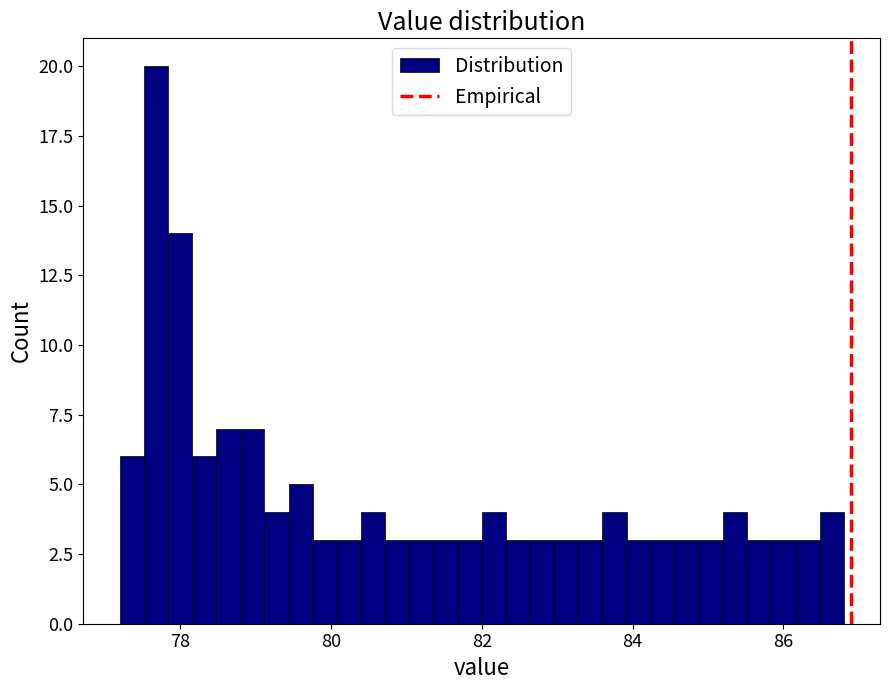

Read against the x-axis, roughly where is the centre of the tallest bar?

77.6